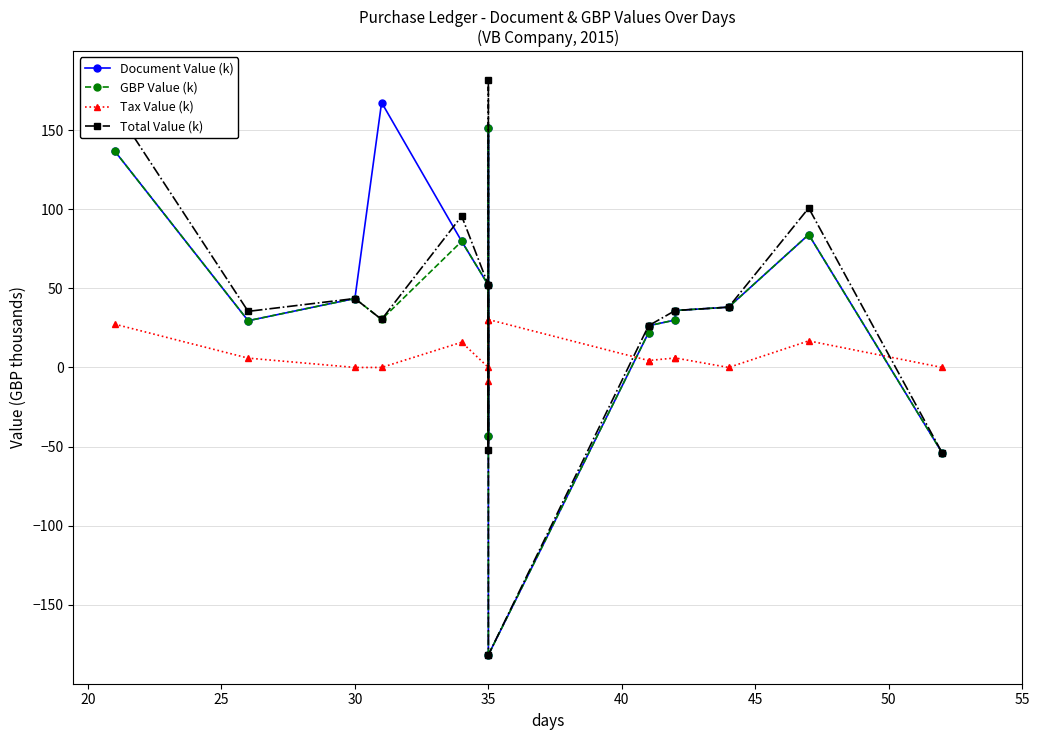

The Document Value (k) series shows 241.3 at 35. True or false?

False